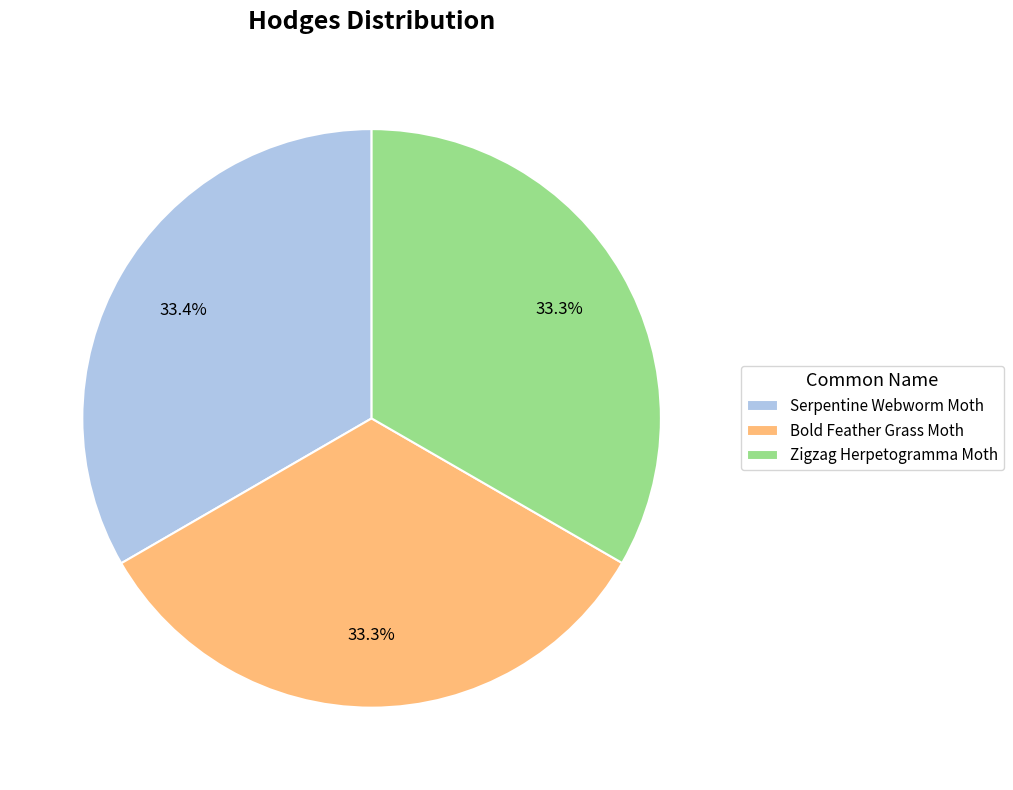

What percentage do Zigzag Herpetogramma Moth and Serpentine Webworm Moth together represent?

66.7%